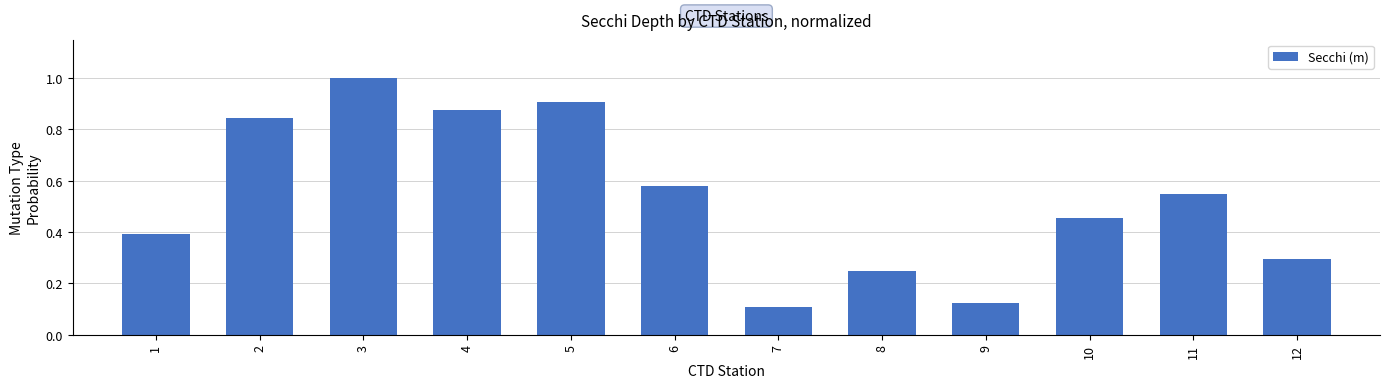

The chart shows a value of 0.7 at 1. True or false?

False